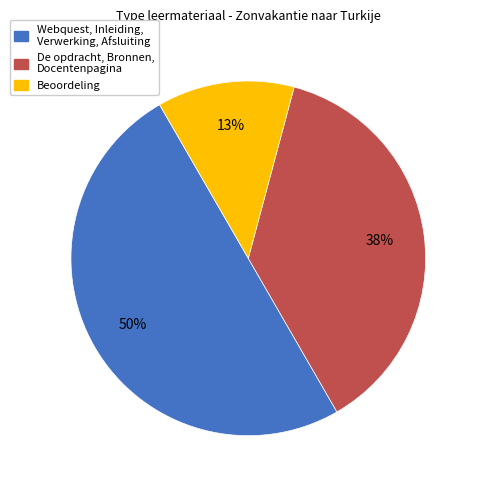

The De opdracht, Bronnen, Docentenpagina slice represents 27% of the pie. True or false?

False